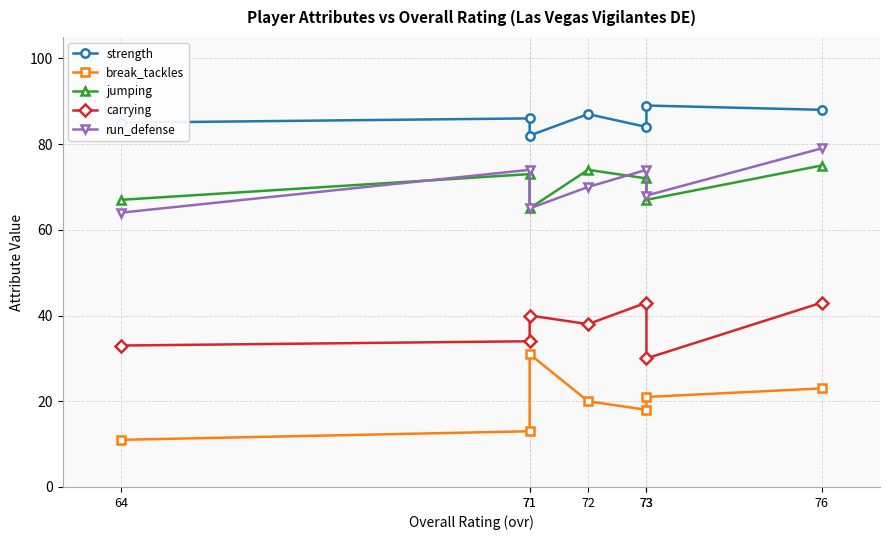

Does the chart display data point markers on the line(s)?

Yes